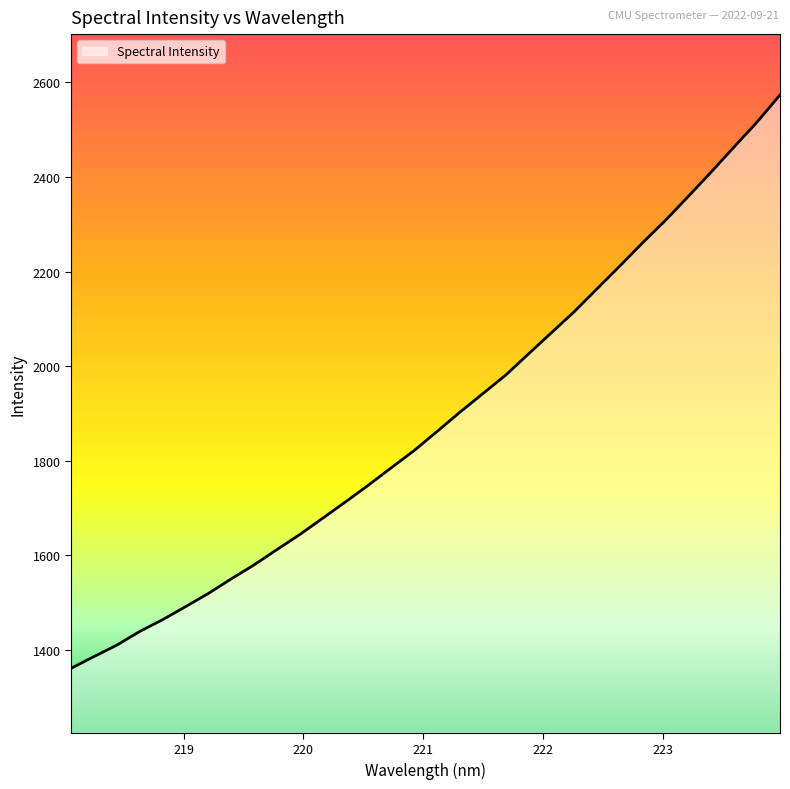

Reading right to left, list all the values displayed in this chart.

2573.0	2516.0	2463.7	2410.9	2359.4	2308.6	2261.3	2212.0	2163.7	2115.3	2070.7	2026.1	1981.1	1942.0	1902.9	1862.1	1821.9	1785.5	1748.7	1713.3	1678.8	1644.3	1612.4	1580.0	1550.5	1519.6	1491.6	1464.2	1439.2	1410.3	1386.2	1361.3